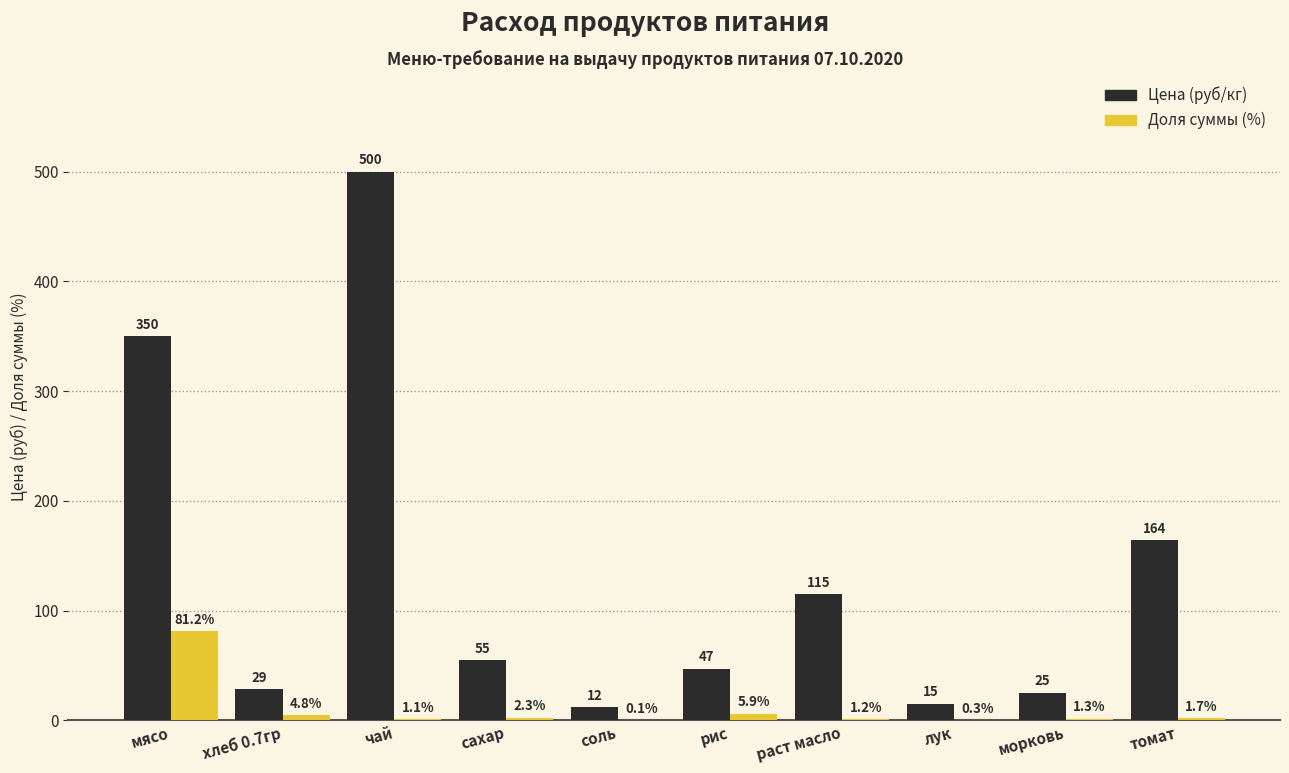

Which series has the largest range (max minus min)?

Цена (руб/кг)